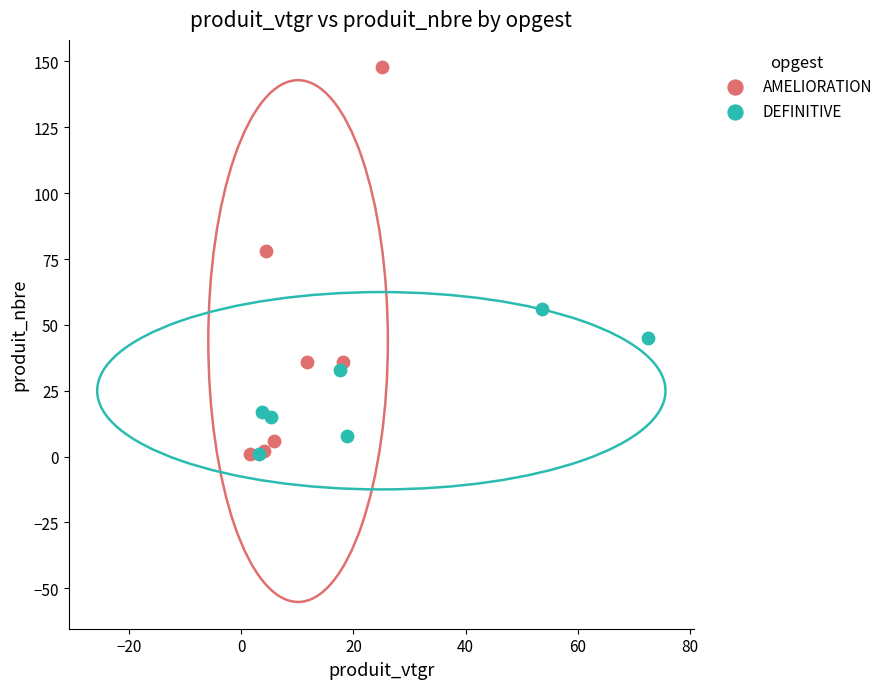

Which series contains the highest Y value?

AMELIORATION